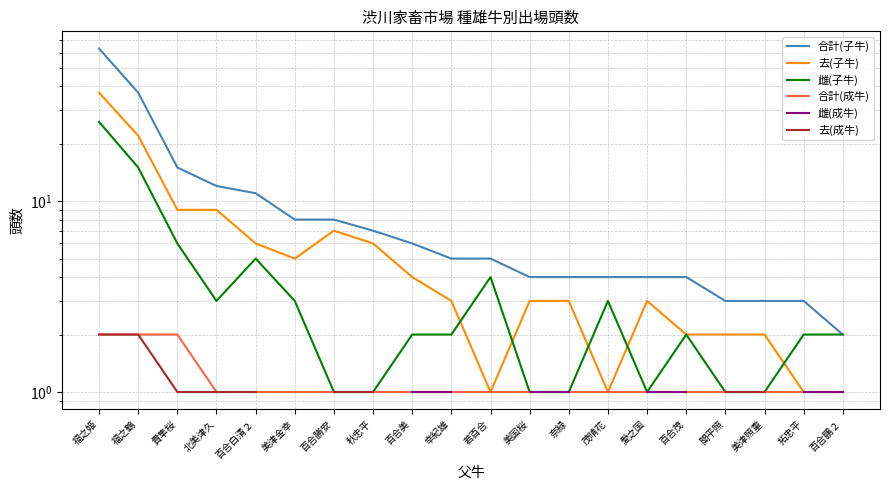

What is the value of the 合計(子牛) point at the 2nd from the left?

37.0